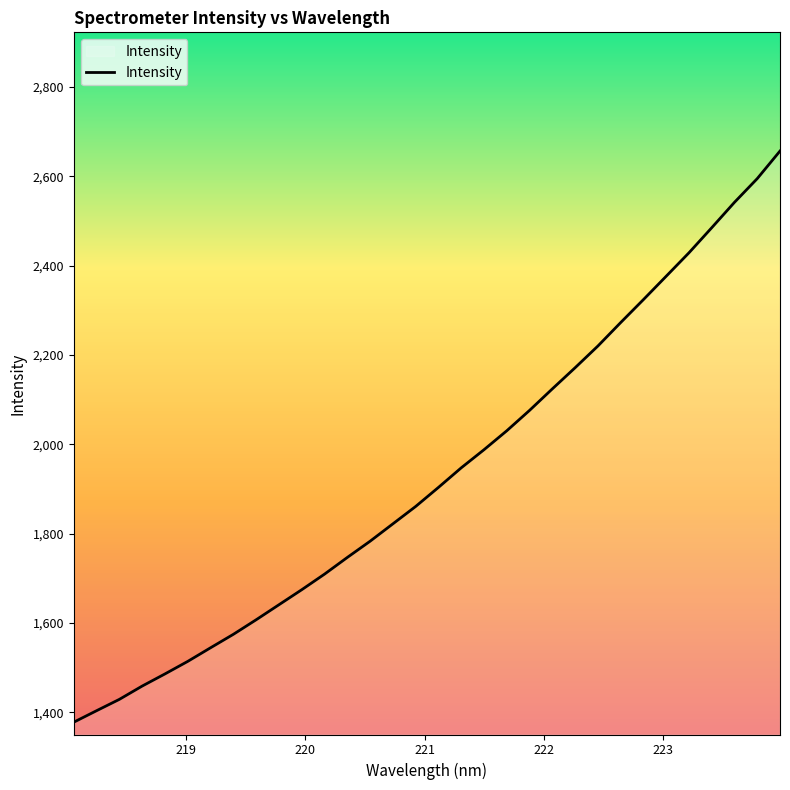

Reading left to right, what are all the values shown in this chart?

1378.1	1403.8	1429.2	1459.0	1486.2	1514.2	1544.7	1574.8	1607.4	1641.0	1674.6	1709.5	1746.9	1783.2	1822.1	1861.0	1903.6	1947.4	1988.0	2030.4	2076.0	2124.1	2171.4	2220.0	2272.4	2323.8	2376.1	2428.6	2484.7	2541.5	2594.5	2656.2